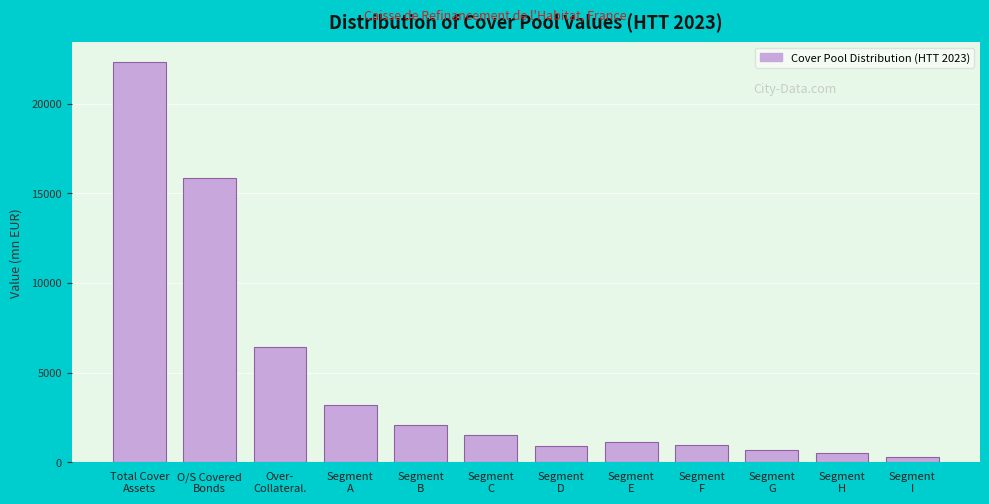

What is the value of the 8th bar from the left?

1100.0